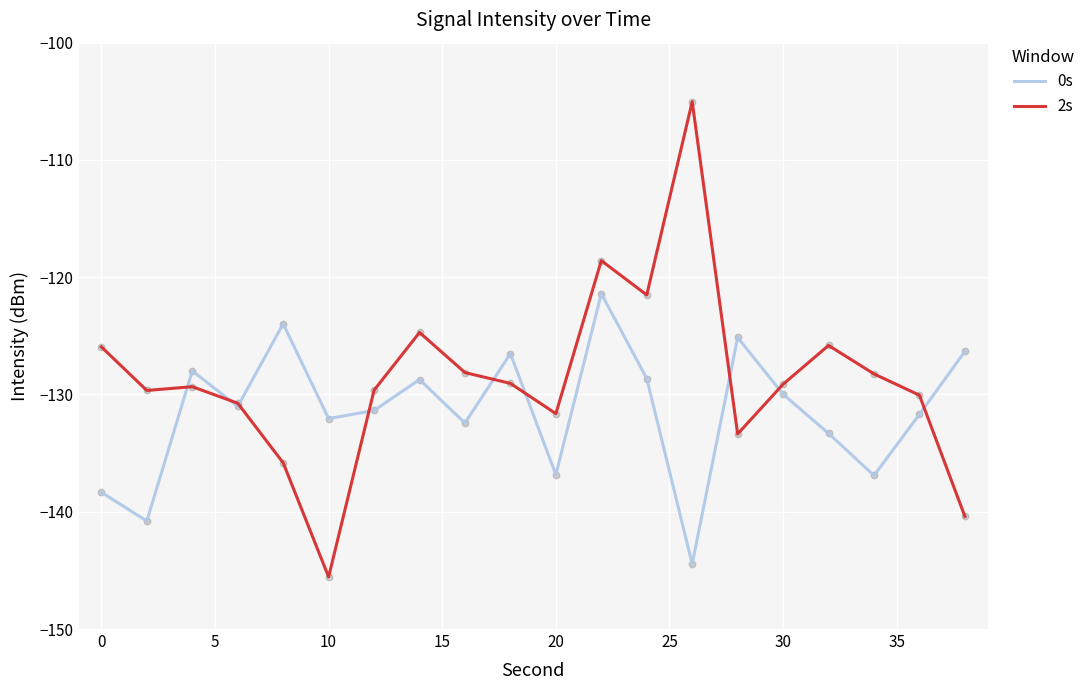

Which series has the largest total across all categories?

2s